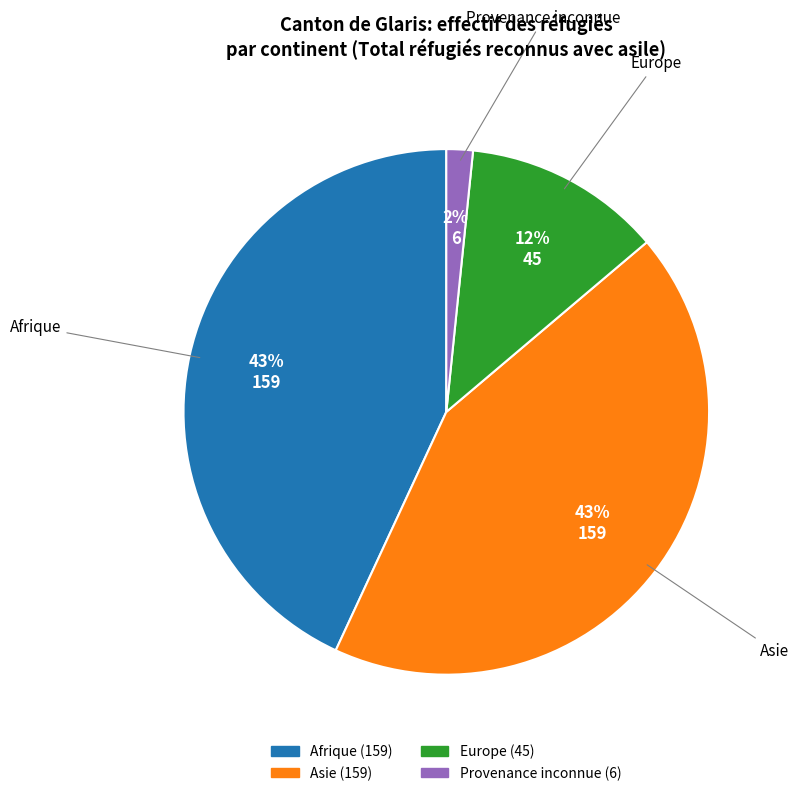

Do Europe and Afrique together represent more than half of the pie?

Yes